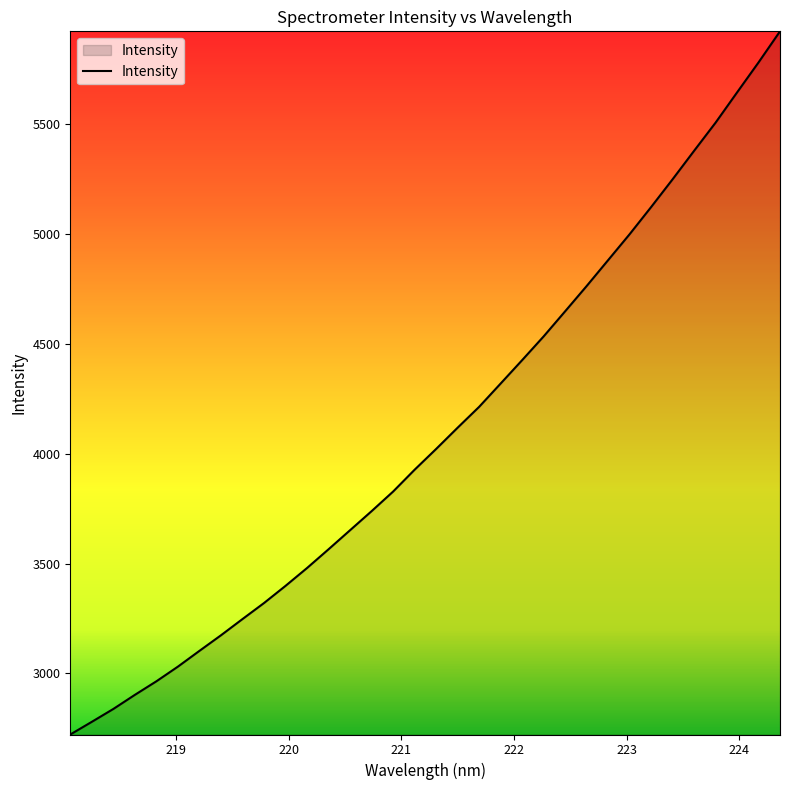

What is the difference between the maximum and minimum values?

3199.6